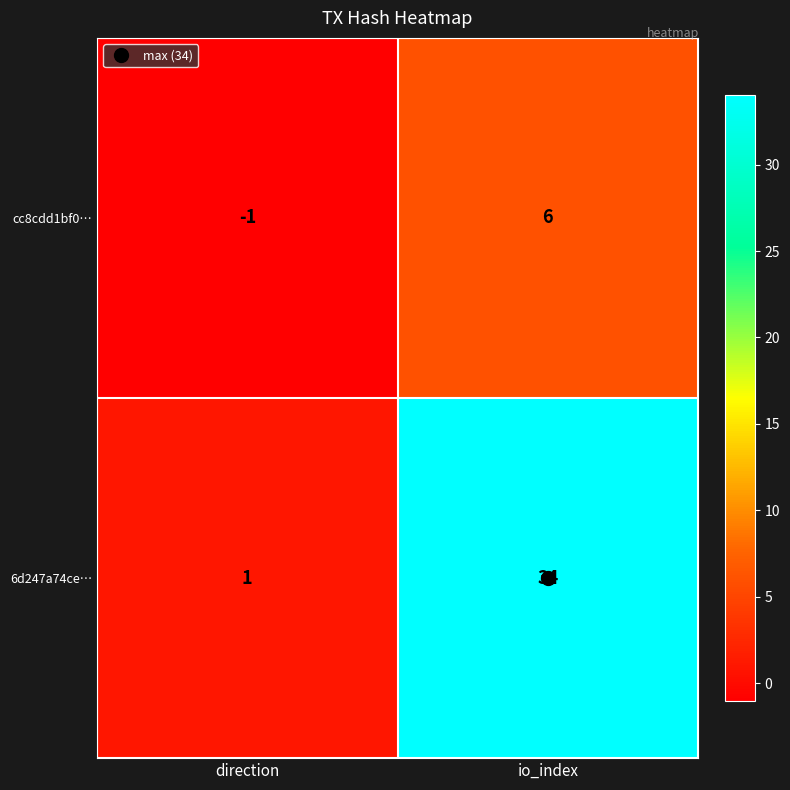

True or false: 6d247a74ce… has a value of 49 at io_index.

False